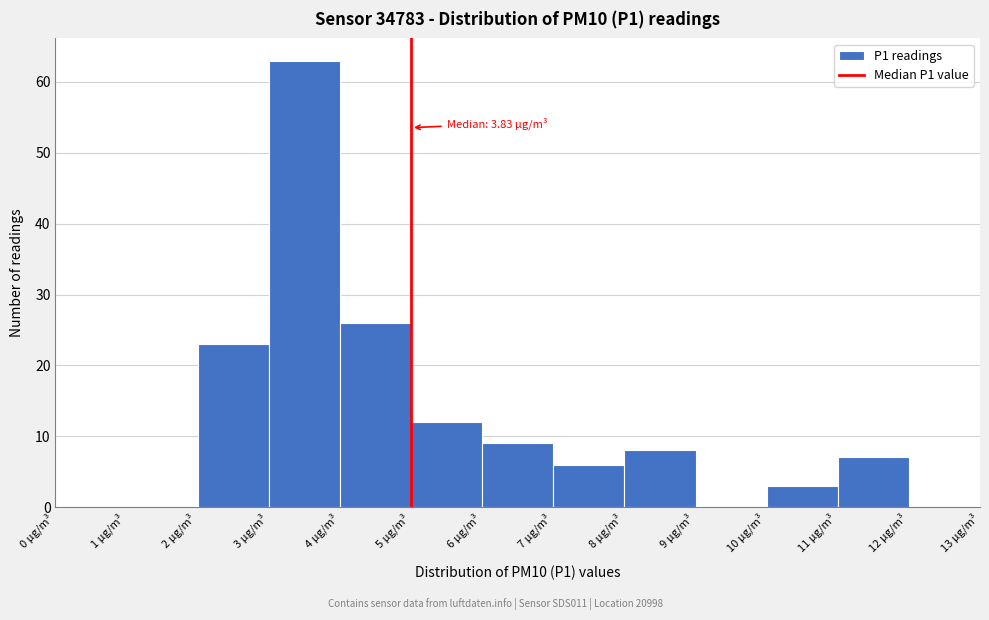

Over which range of the x-axis is the bar tallest?

3 to 4